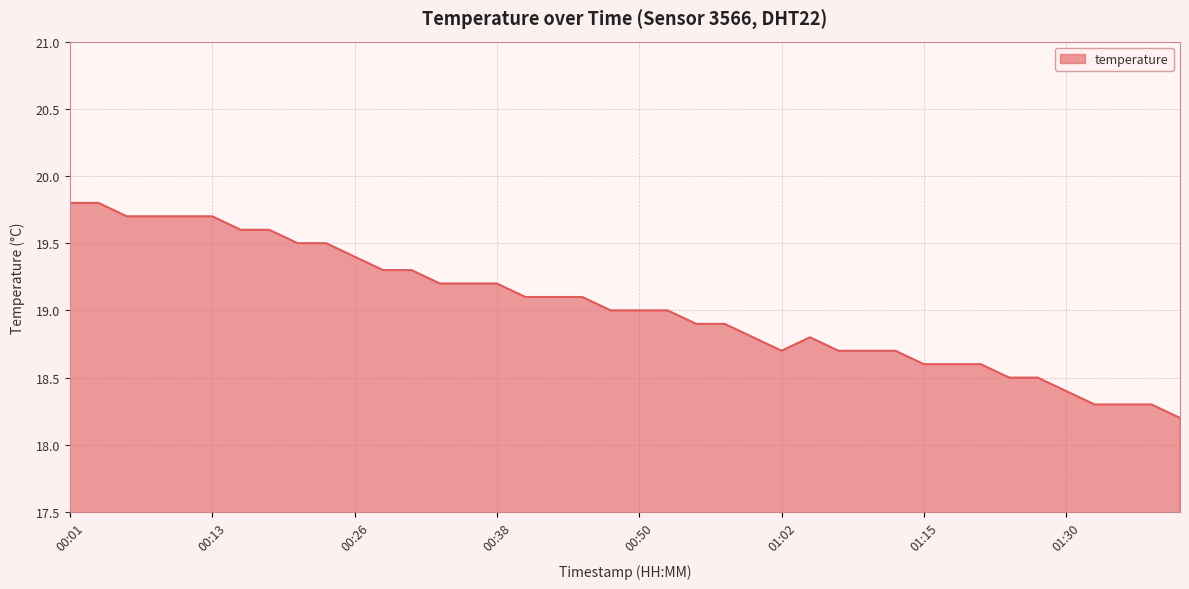

What is the smallest value displayed?

18.2